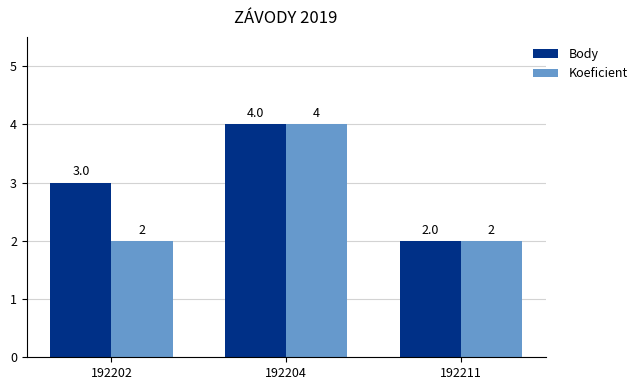

Rank the series at 192202 from highest to lowest value.

Body, Koeficient